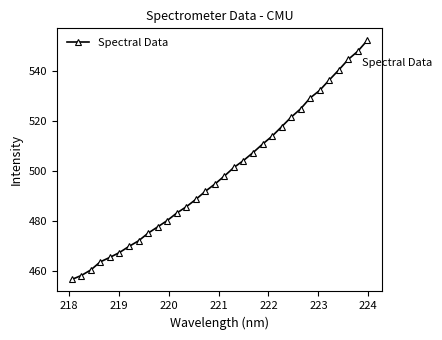

What is the maximum value shown in the chart?

552.2